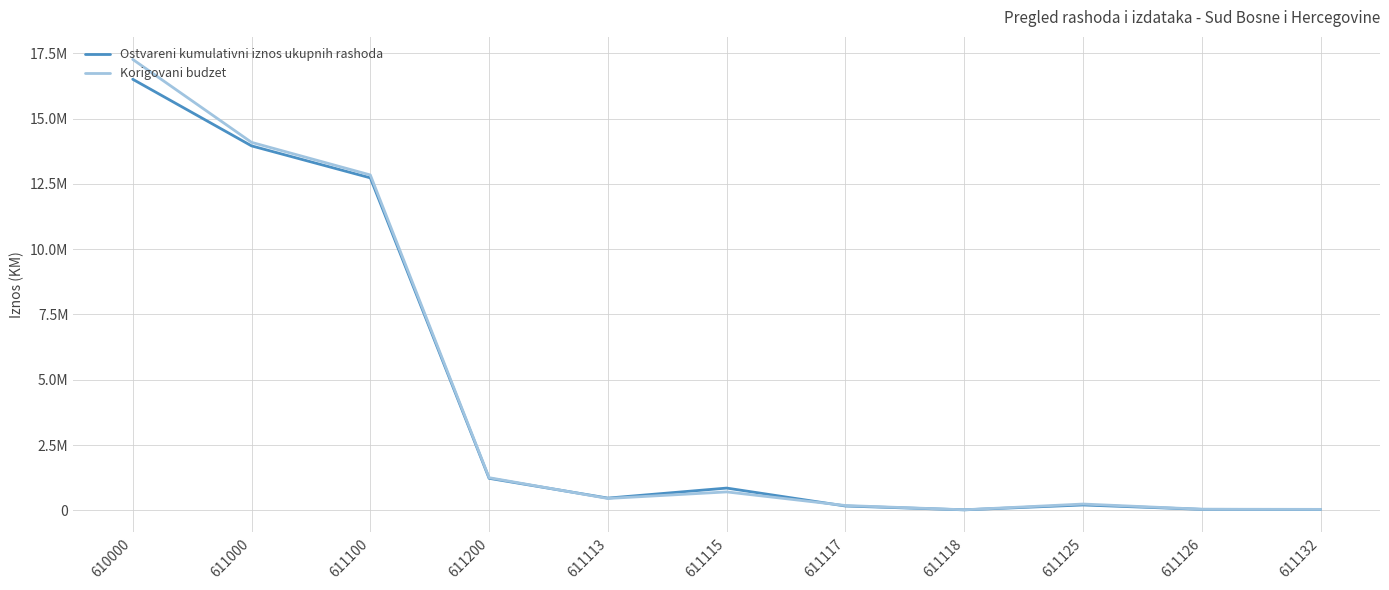

Which series has the widest spread of values?

Korigovani budzet